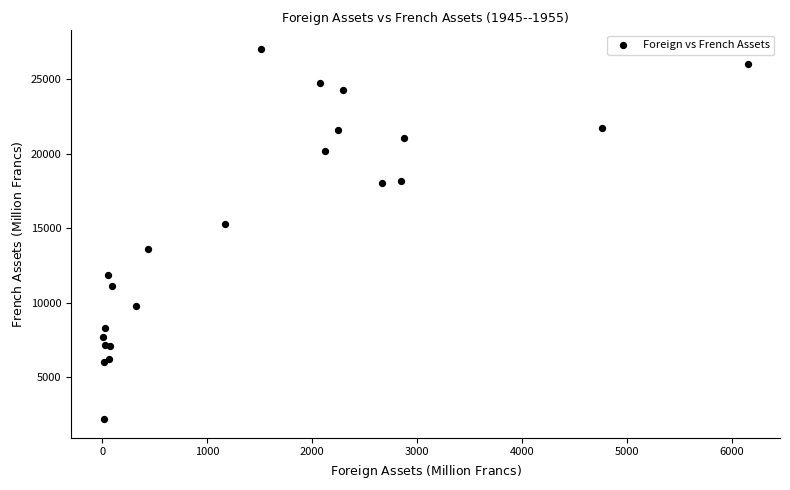

What Y value in the scatter plot is closest to 14613?

15279.6